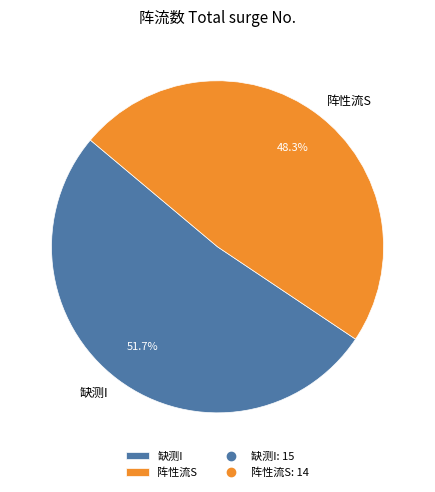

What is the ratio of the value at 阵性流S to the value at 缺测I?

0.9